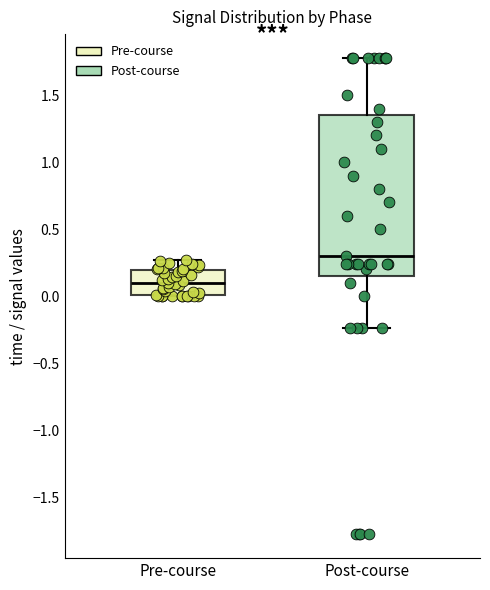

Where is the lower edge of the box for Pre-course on the y-axis? The values are not printed on the chart, so give them approximately, as read against the axis.

0.00